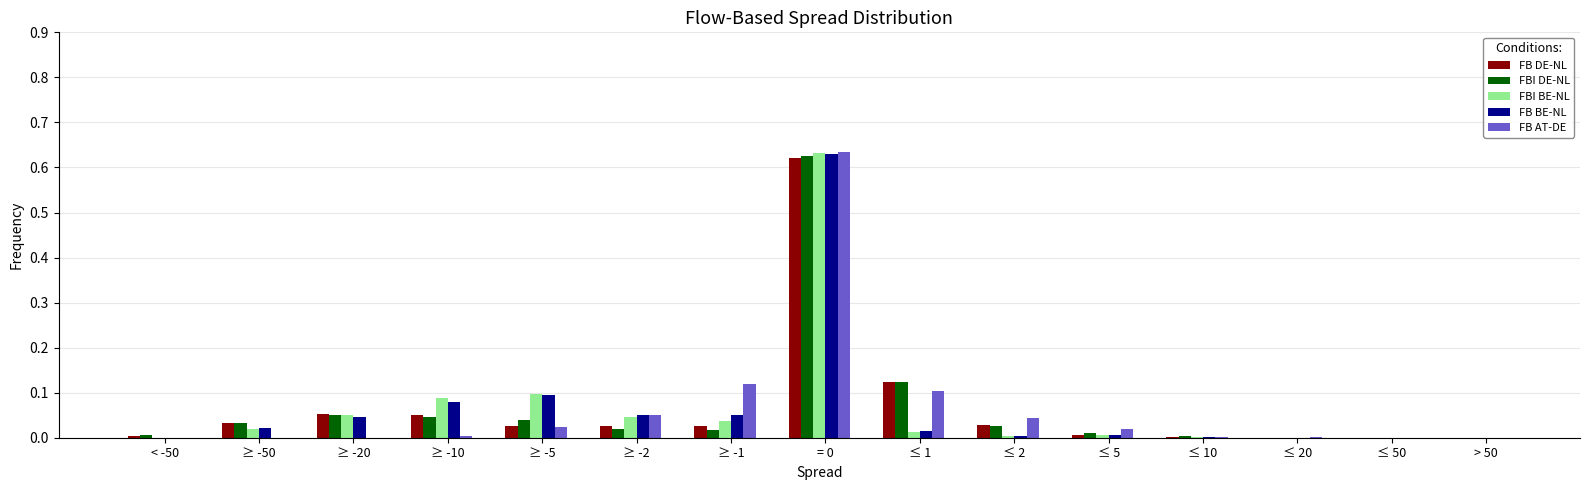

The FBI DE-NL series shows 0.1 at ≥ -20. True or false?

True